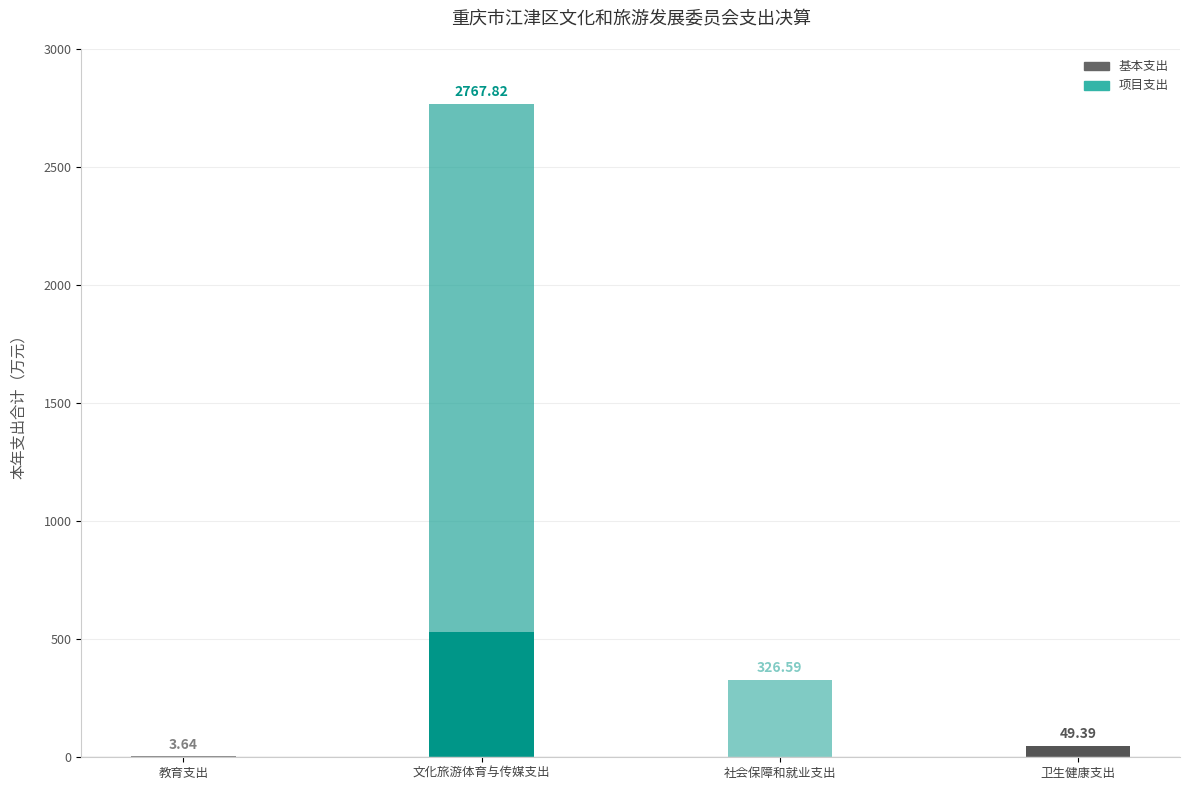

What is the total value across all series at 社会保障和就业支出?

326.6